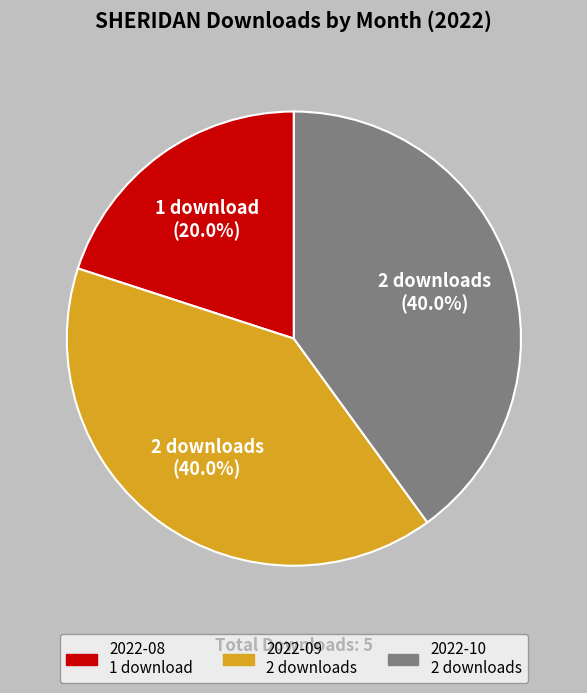

What percentage do 2022-10 and 2022-08 together represent?

60.0%